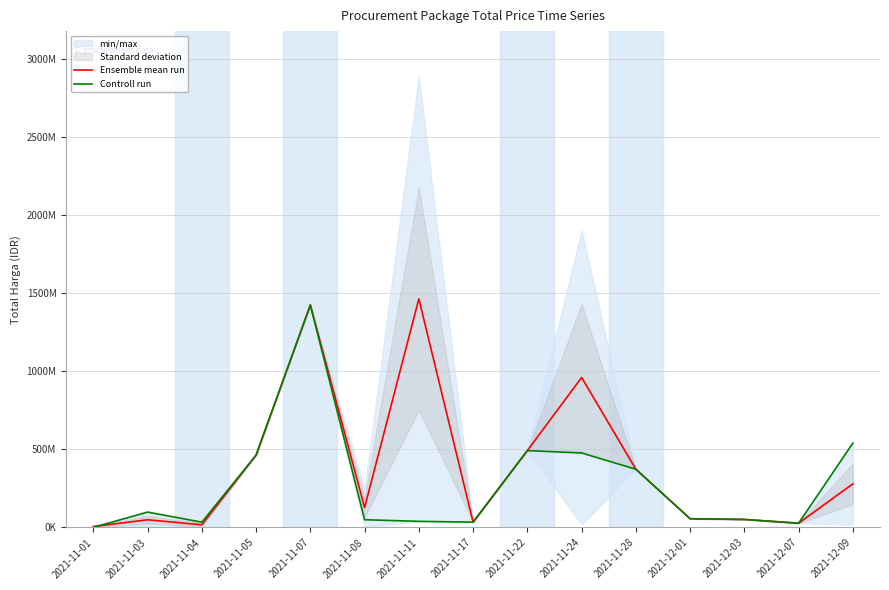

What position from the left is 2021-12-03?

13